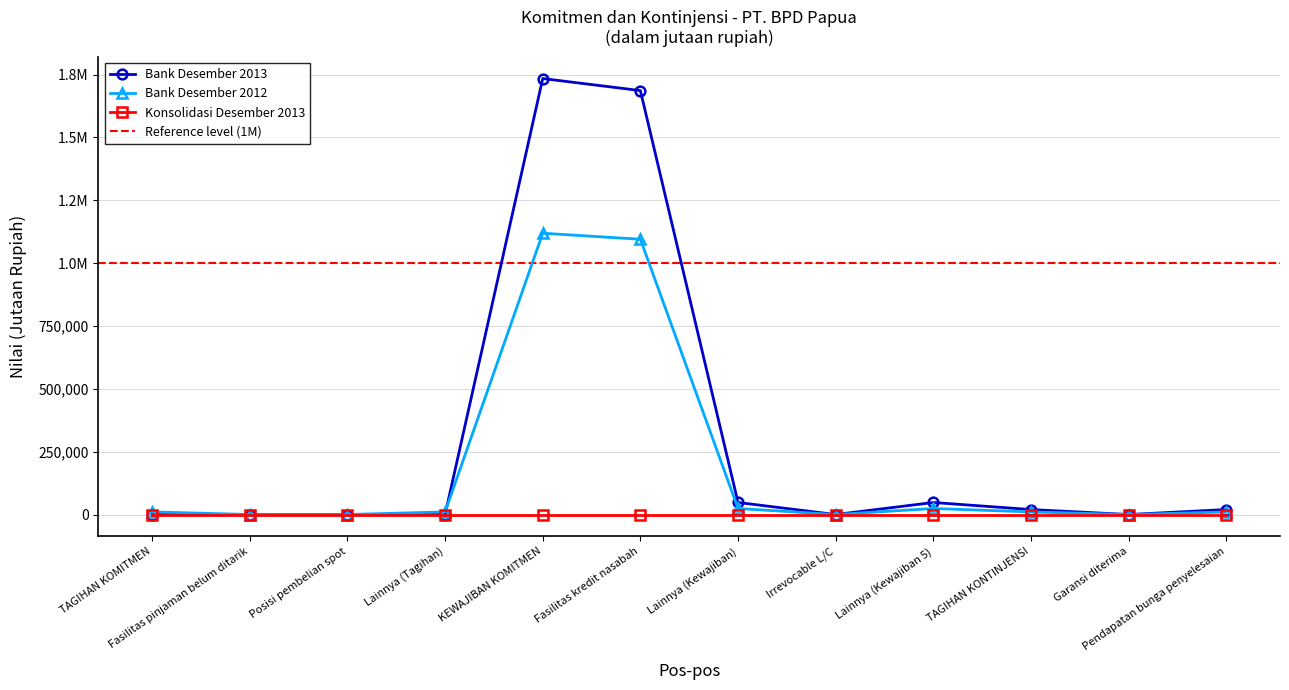

What is the difference between the second highest and second lowest values in the Bank Desember 2013 series?

1686586